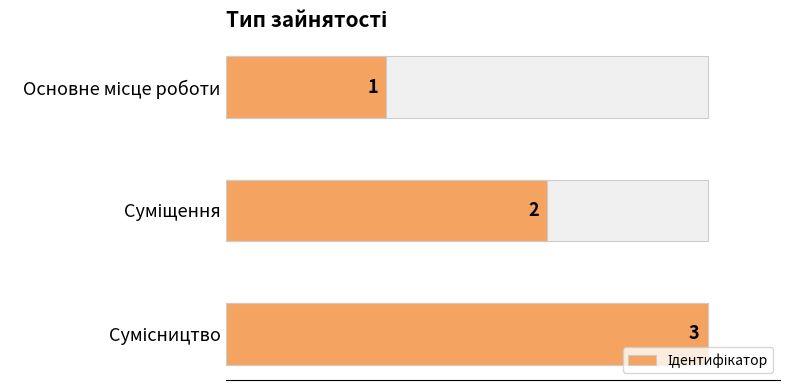

Count the number of data series in this chart.

1